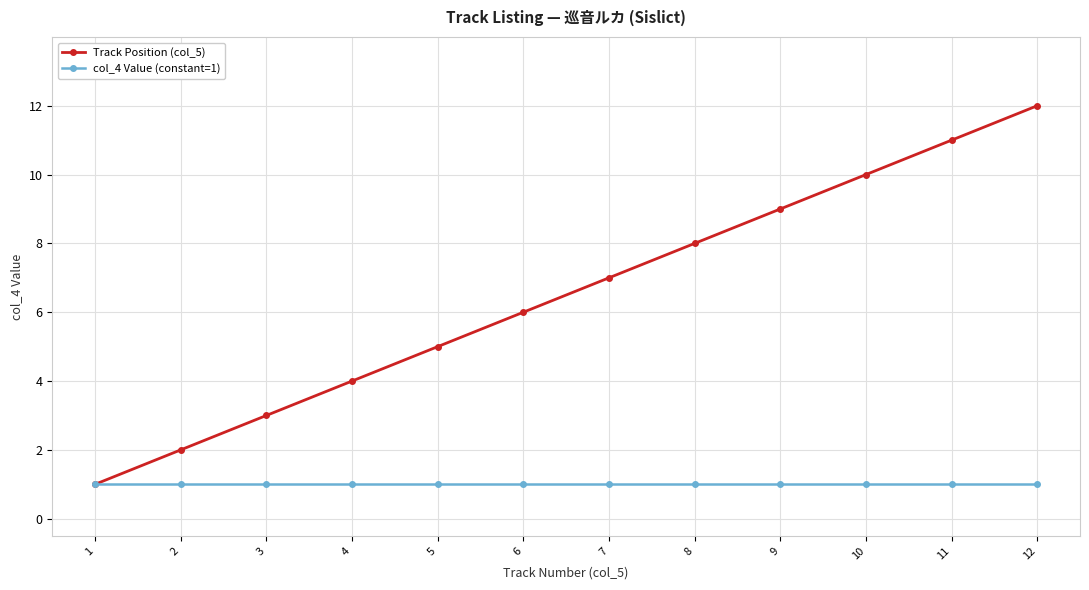

Reading right to left, what are all the values shown in this chart?

Track Position (col_5): 12=12	11=11	10=10	9=9	8=8	7=7	6=6	5=5	4=4	3=3	2=2	1=1
col_4 Value (constant=1): 12=1	11=1	10=1	9=1	8=1	7=1	6=1	5=1	4=1	3=1	2=1	1=1